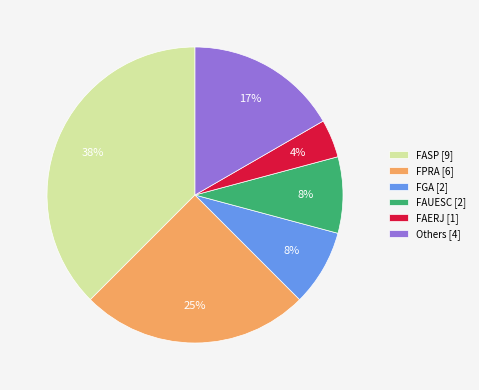

How many segments does this pie chart have?

6